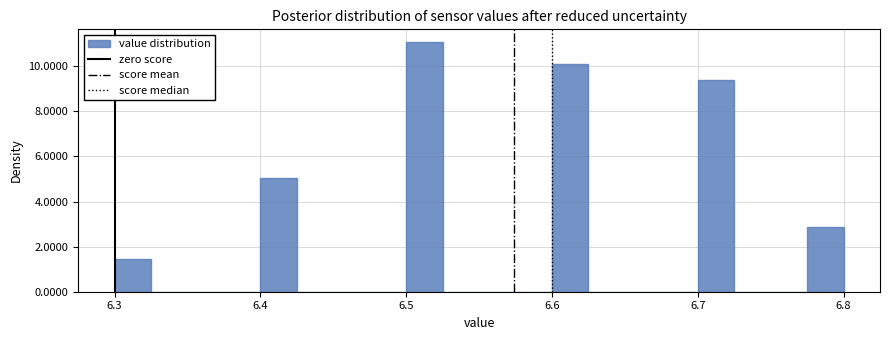

Read against the x-axis, roughly where is the centre of the tallest bar?

6.51